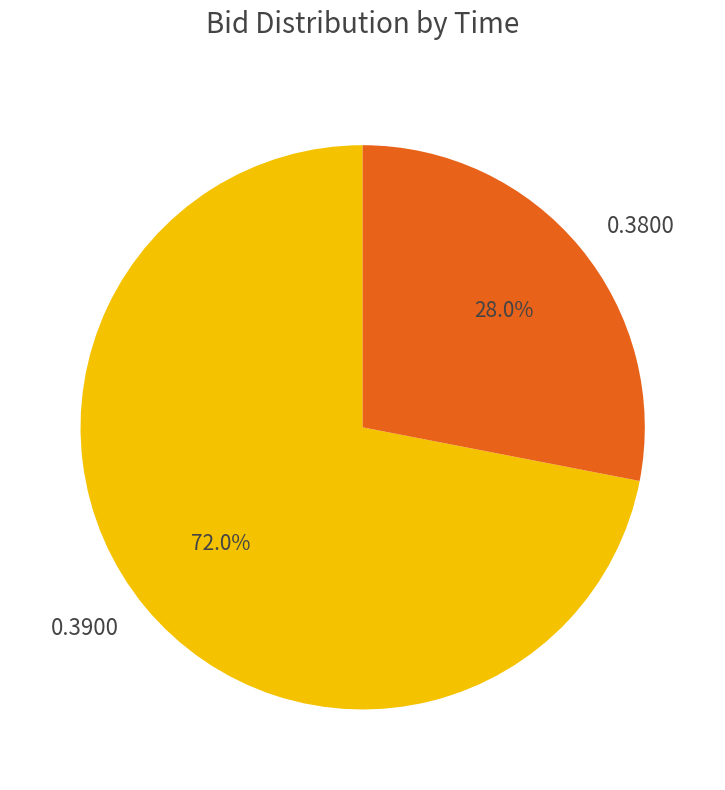

Between 0.3800 and 0.3900, which is larger?

0.3900